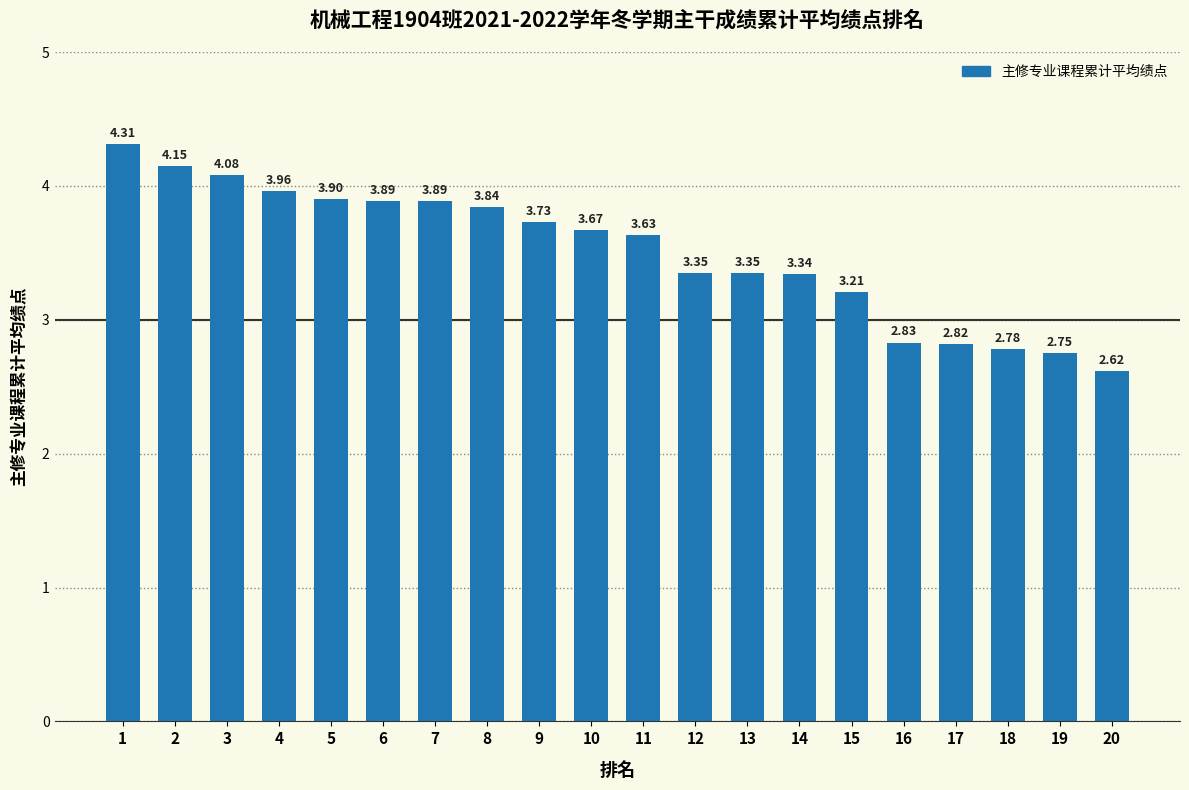

Are the bars horizontal?

No